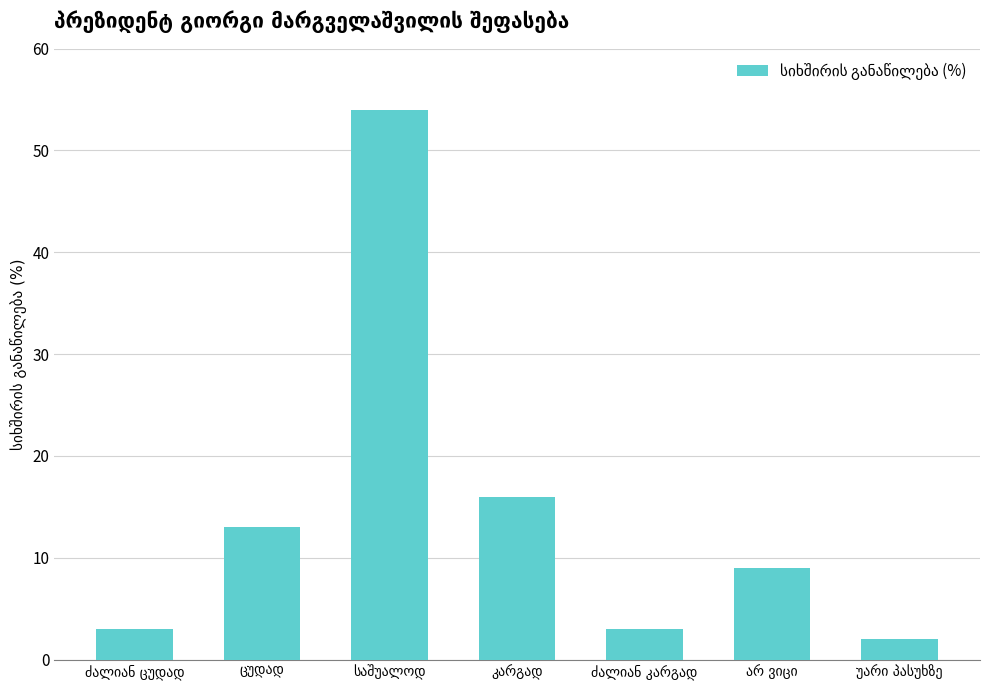

What is the maximum value shown in the chart?

54